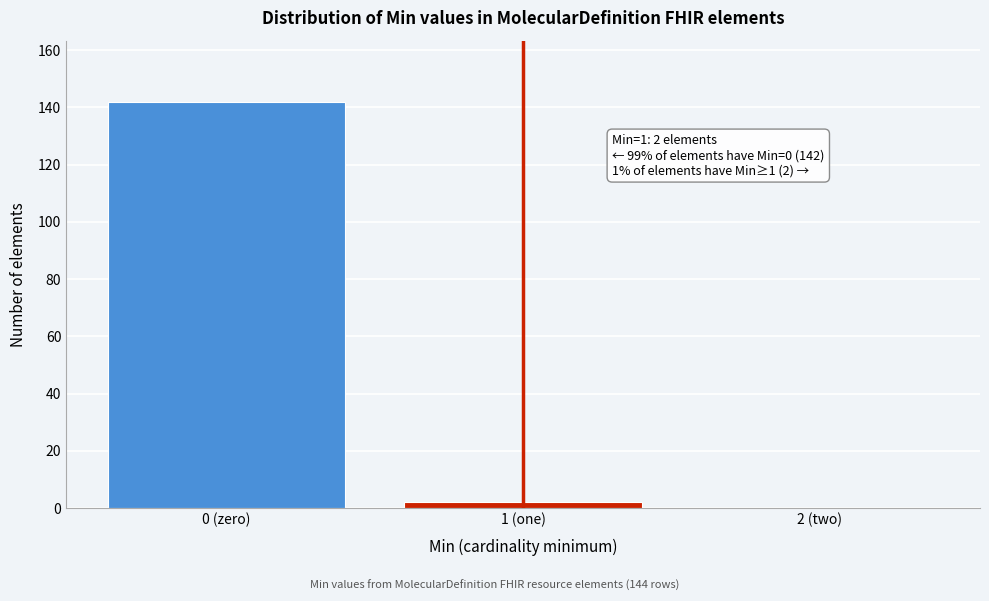

Reading left to right, list all the values displayed in this chart.

0 (zero)=142	1 (one)=2	2 (two)=0